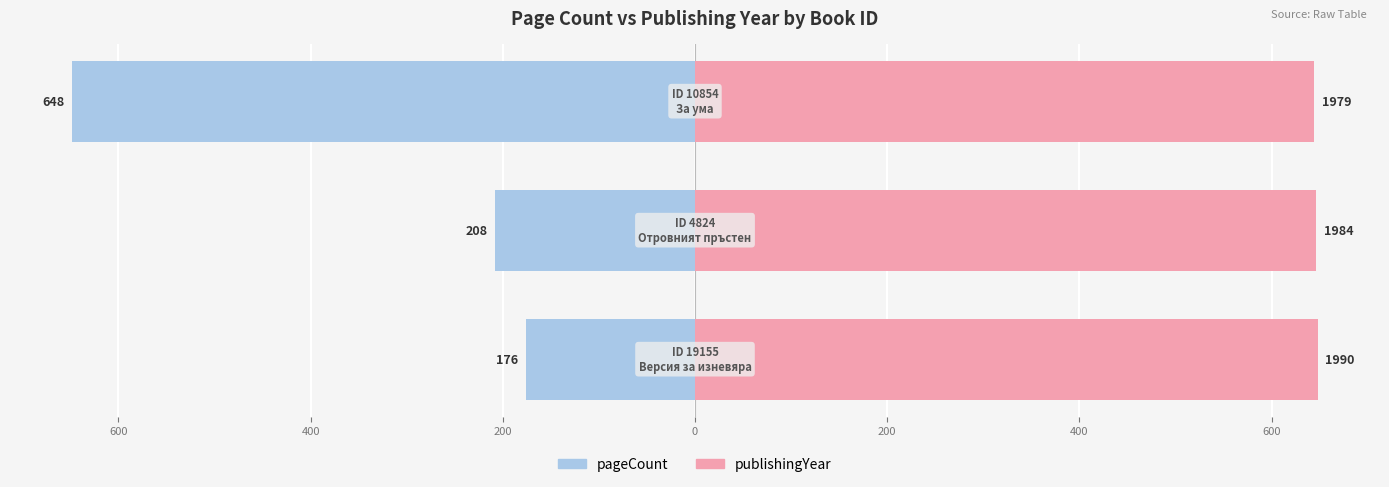

Which series has the largest total across all categories?

publishingYear